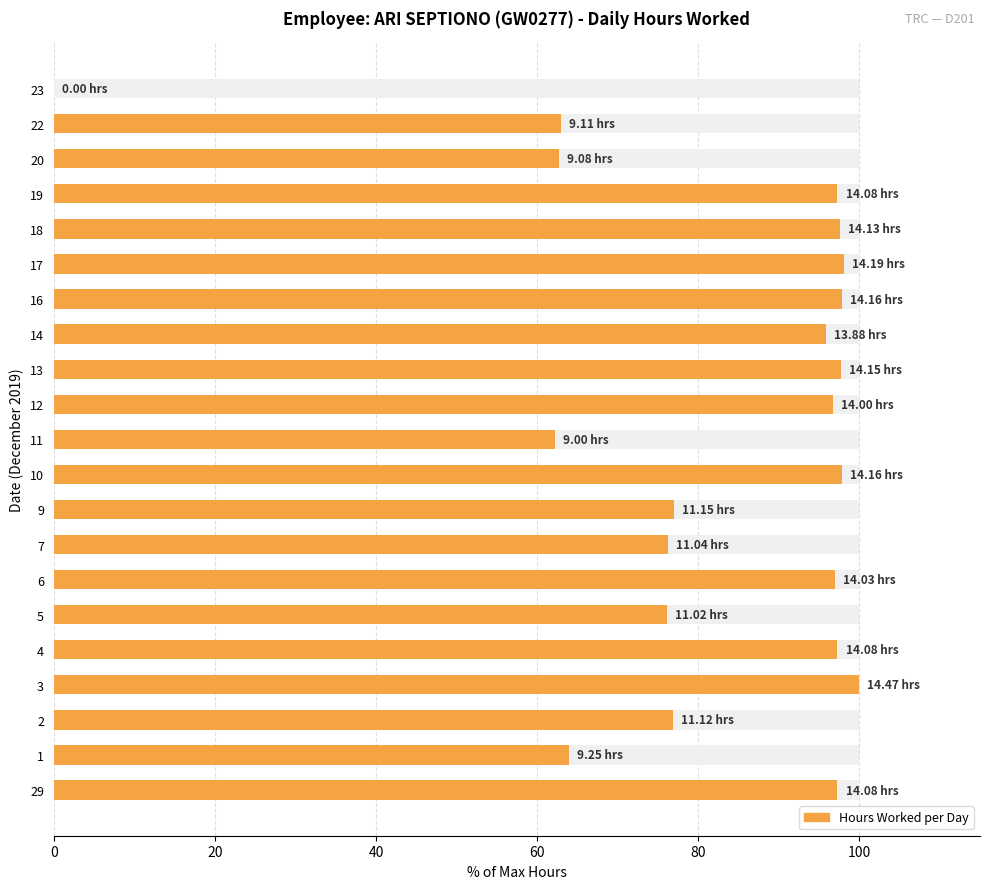

The chart shows a value of 34.7 at 5. True or false?

False